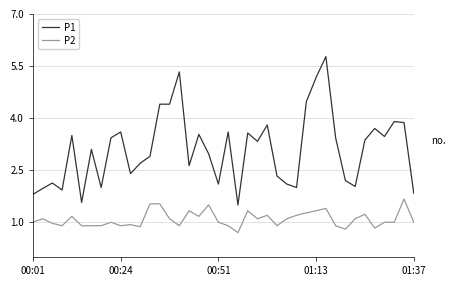

What is the difference between the maximum and minimum values in the P1 series?

4.3